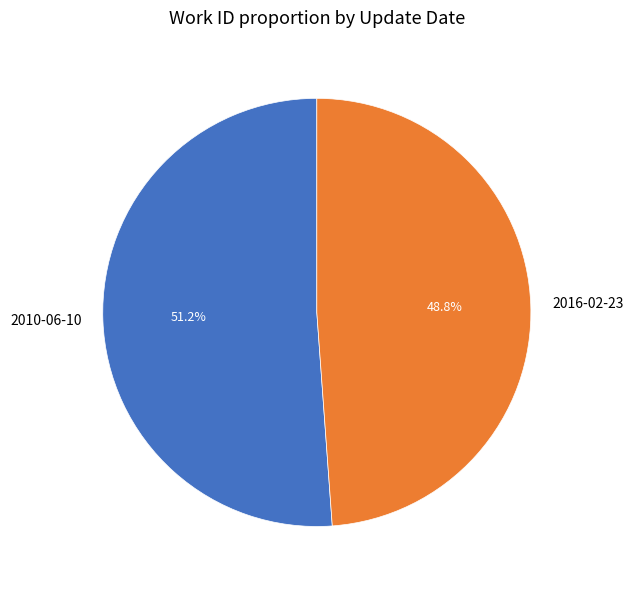

Which category accounts for the majority?

2010-06-10